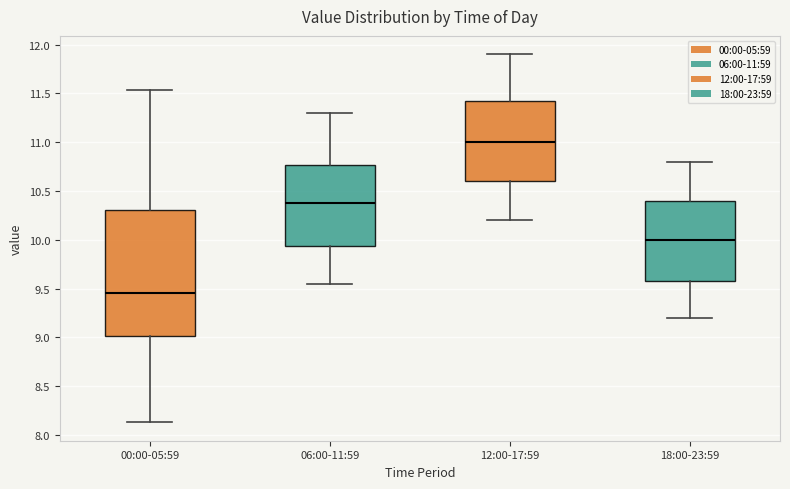

Where does the median line of the box for 18:00-23:59 sit on the y-axis? The values are not printed on the chart, so give them approximately, as read against the axis.

10.00